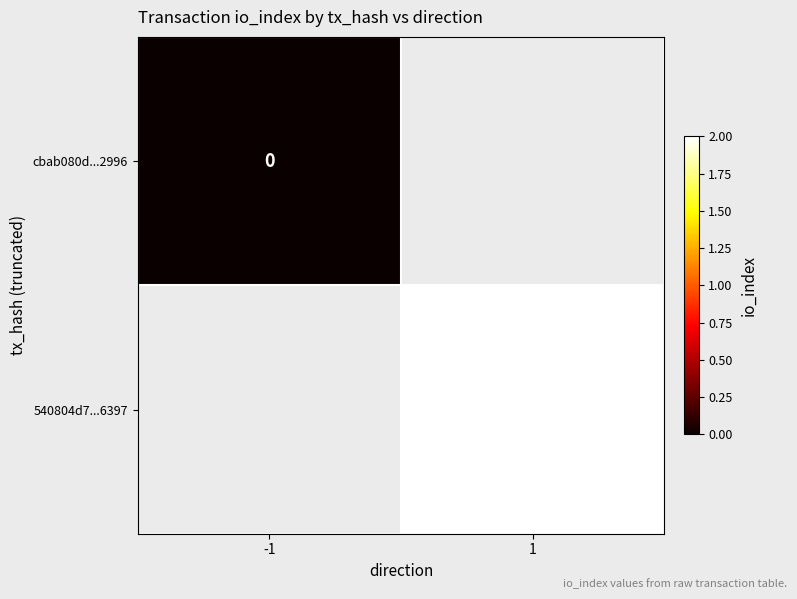

Is the value of 540804d7...6397 at 1 greater than the value of cbab080d...2996 at -1?

Yes